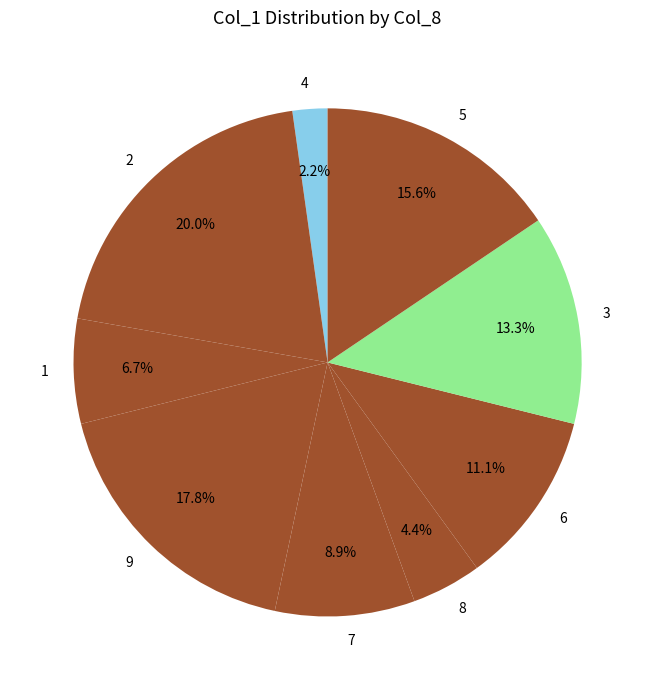

Does 3 represent more than half of the total?

No